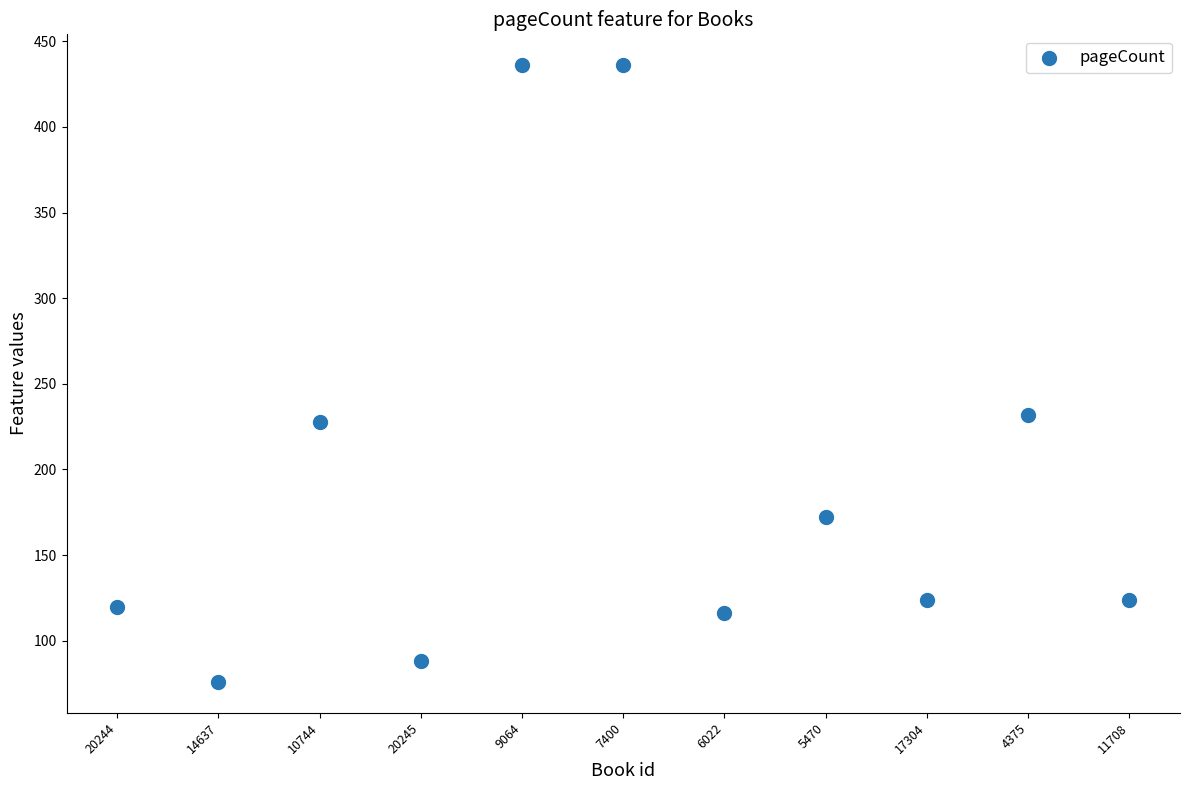

What Y value in the scatter plot is closest to 256?

232